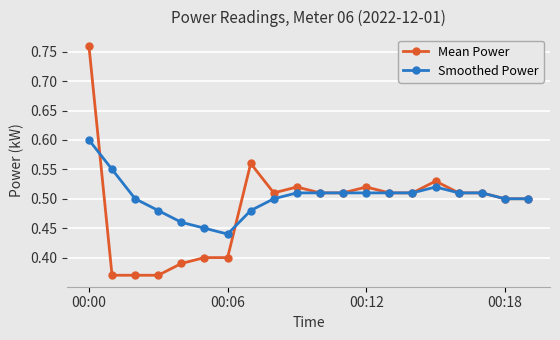

Which series has the widest spread of values?

Mean Power